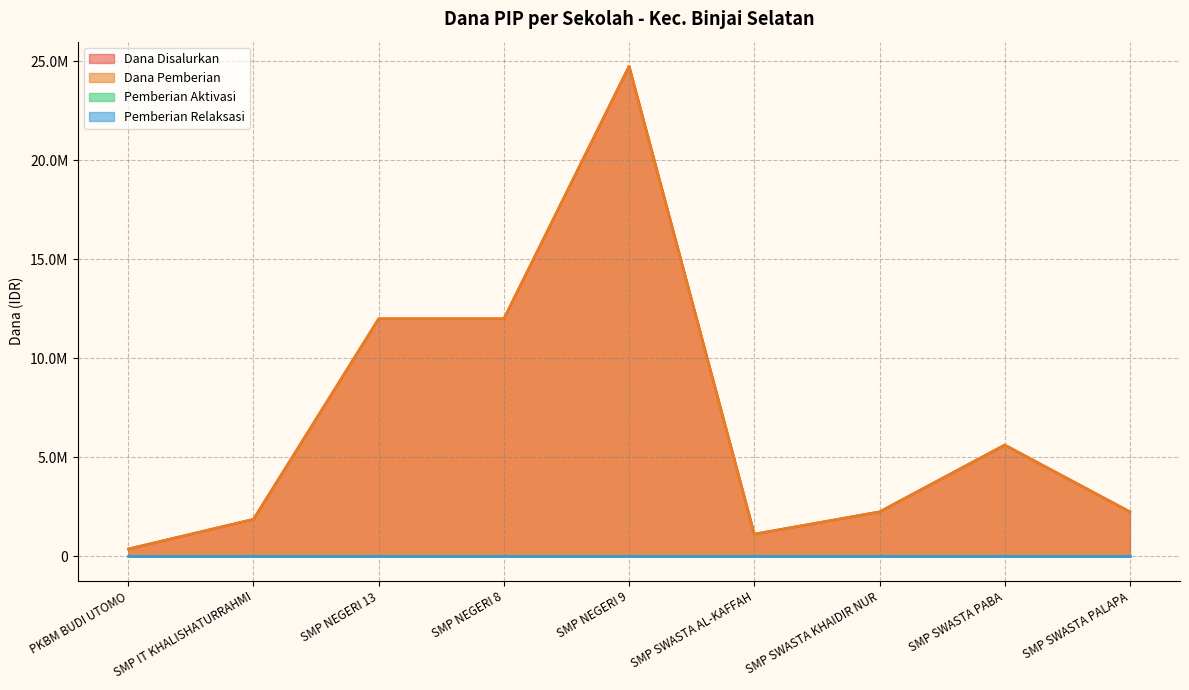

Rank the categories by Dana Disalurkan value from lowest to highest.

PKBM BUDI UTOMO, SMP SWASTA AL-KAFFAH, SMP IT KHALISHATURRAHMI, SMP SWASTA KHAIDIR NUR, SMP SWASTA PALAPA, SMP SWASTA PABA, SMP NEGERI 13, SMP NEGERI 8, SMP NEGERI 9